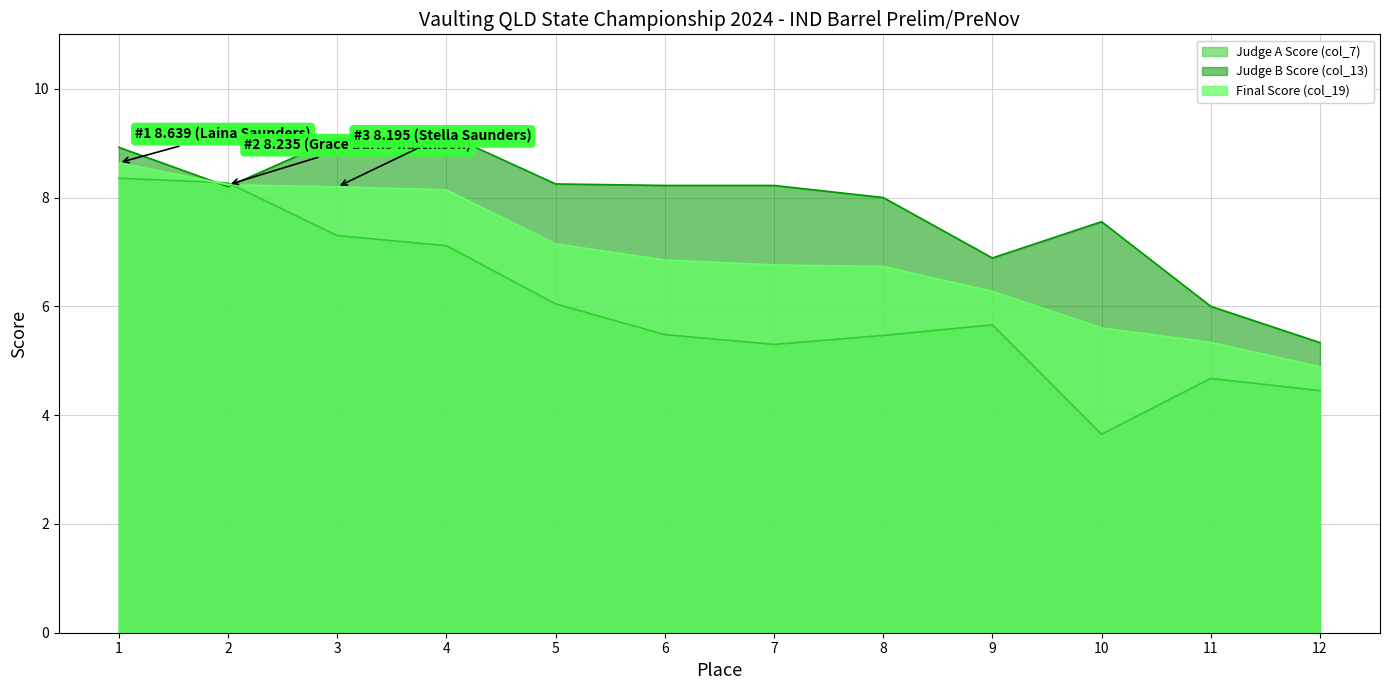

Between 6 and 7, which is larger?

6